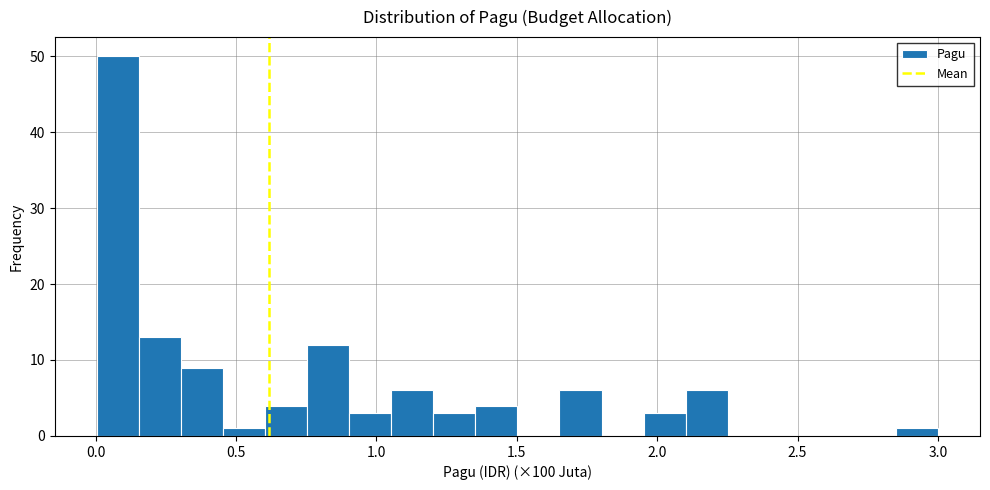

Read against the x-axis, roughly where is the centre of the tallest bar?

0.10